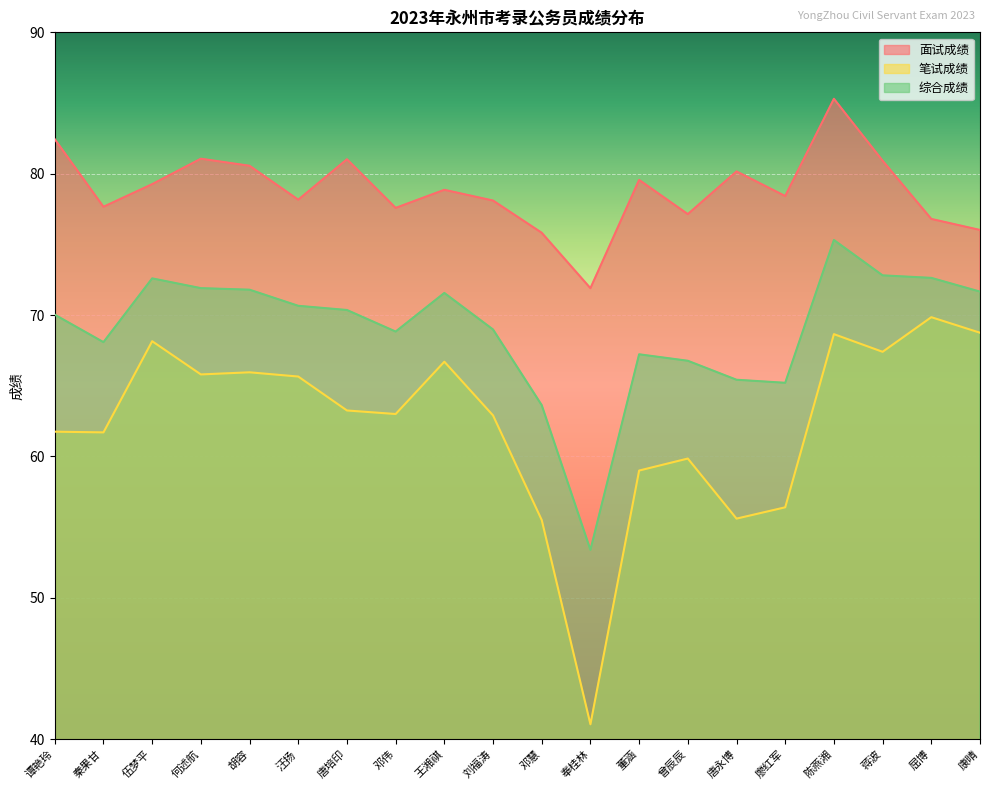

At which label does 笔试成绩 first exceed 63?

伍梦平